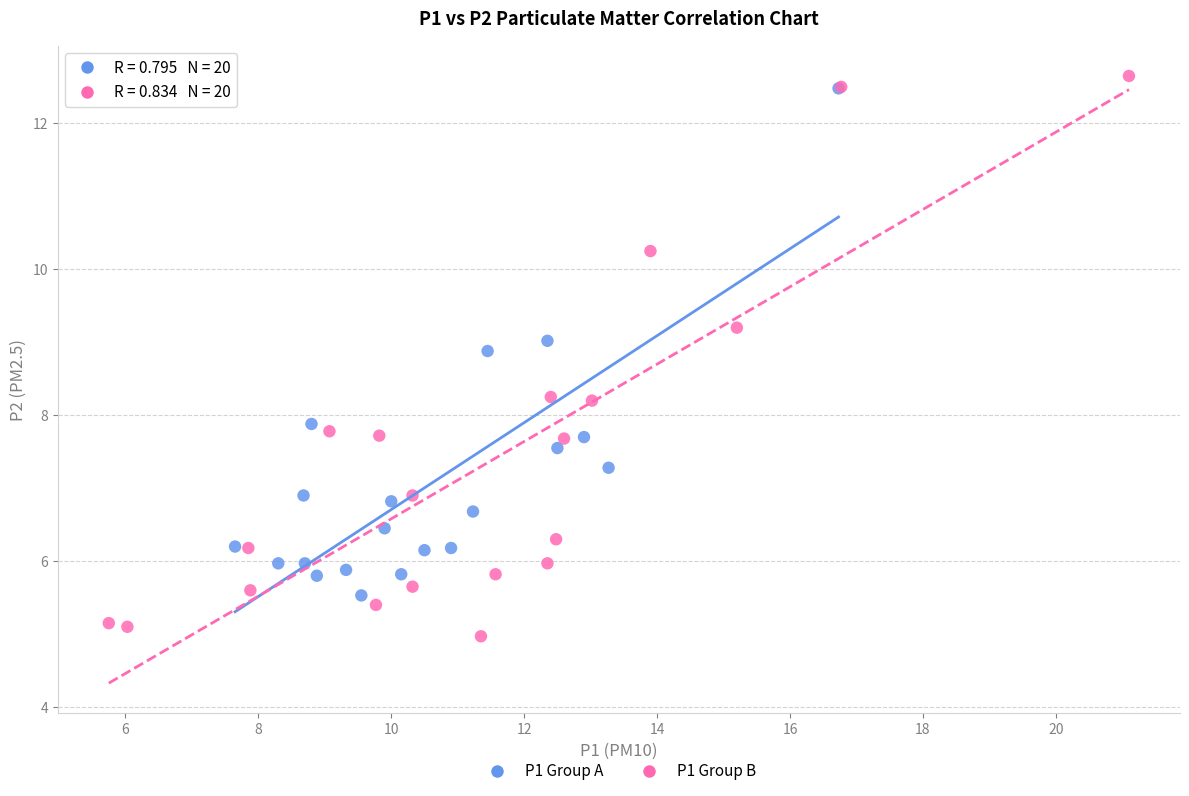

Which series reaches the minimum Y coordinate?

P1 Group B